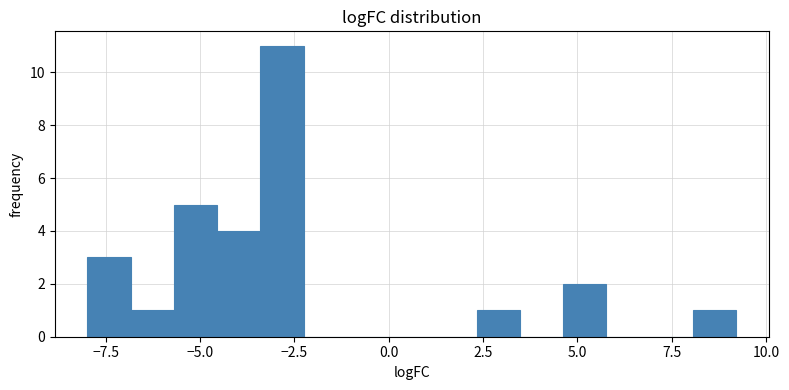

Read against the x-axis, roughly where is the centre of the tallest bar?

-3.0